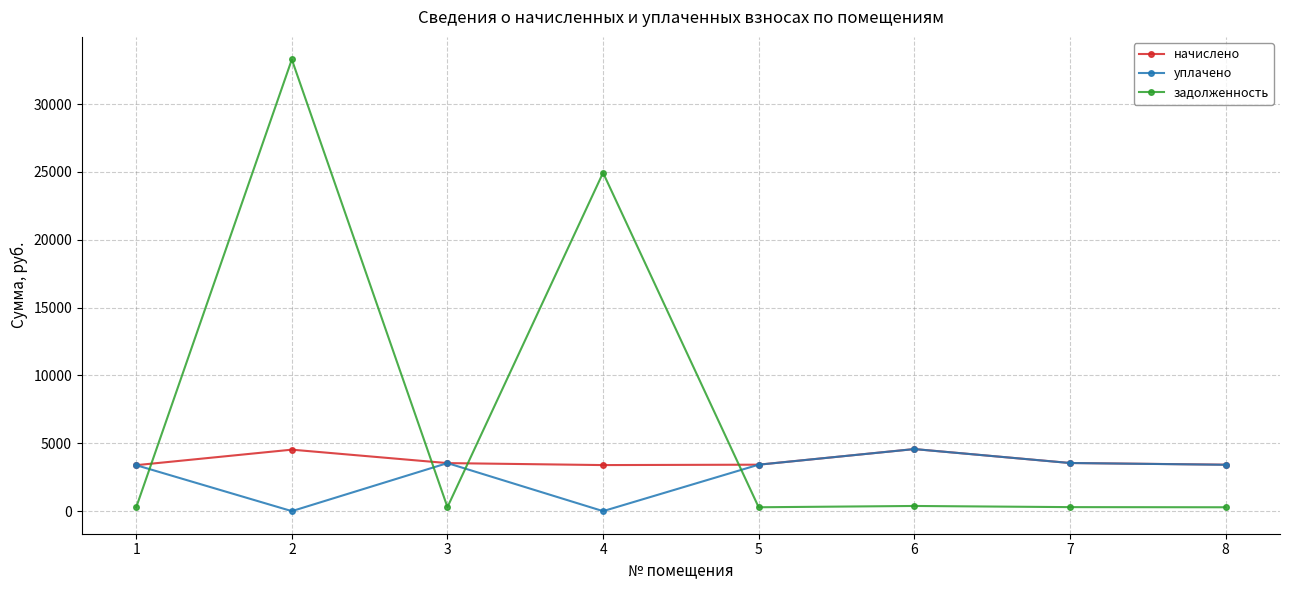

What is the highest value of the задолженность series?

33285.4